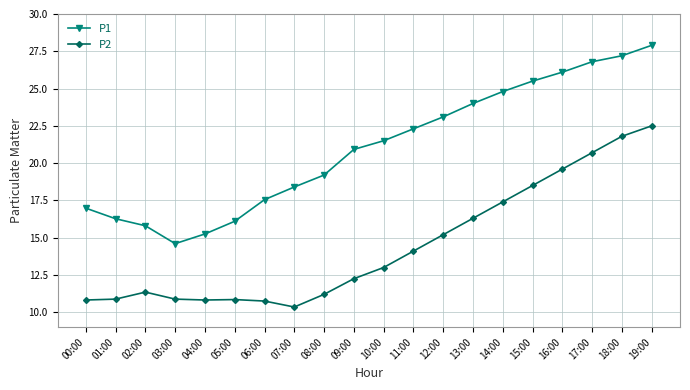

At 08:00, list the series in order from largest to smallest.

P1, P2